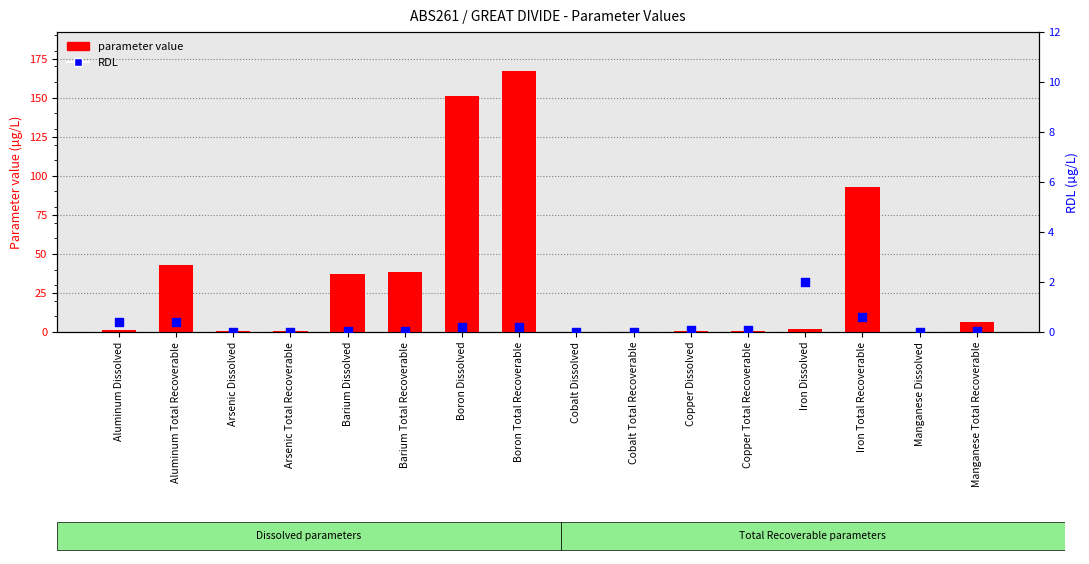

At which category is the sum across all series the highest?

Boron Total Recoverable